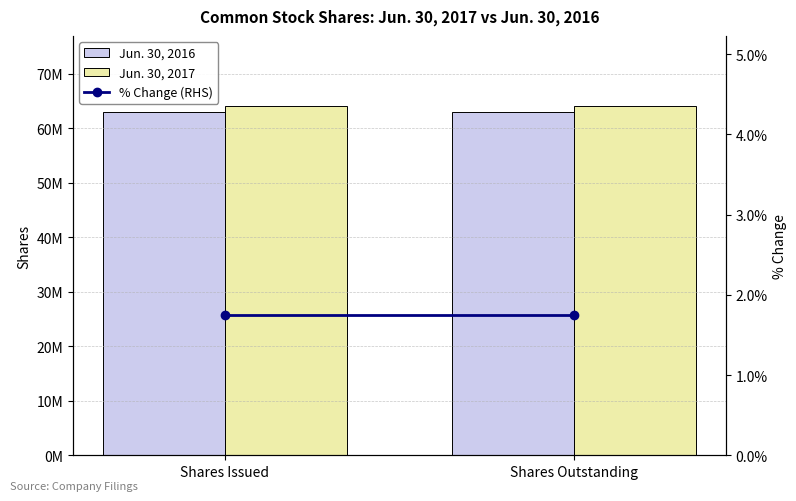

What is the sum of all Jun. 30, 2017 values?

128195000.0